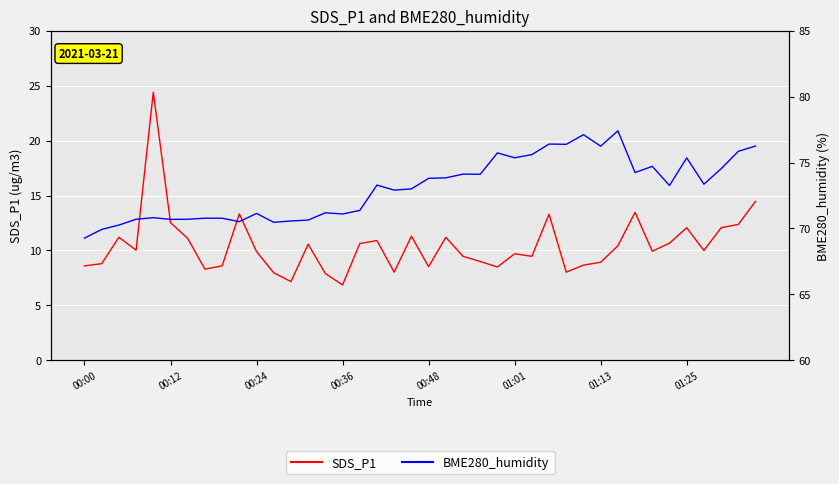

How many interior local peaks does the SDS_P1 series have?

11